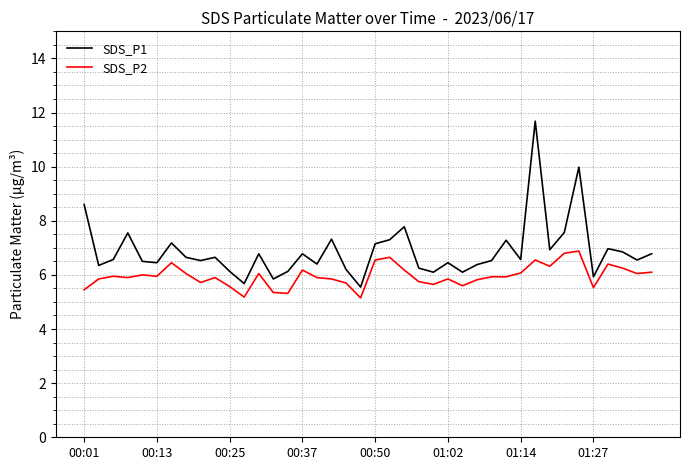

Which series has the largest total across all categories?

SDS_P1